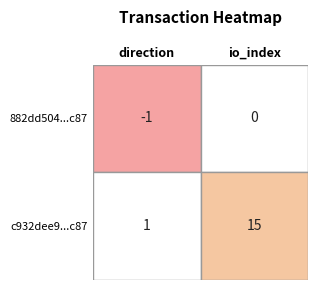

What is the sum of the c932dee90b00530587113182de33df63b5efbc7 values at 0 and 1?

16